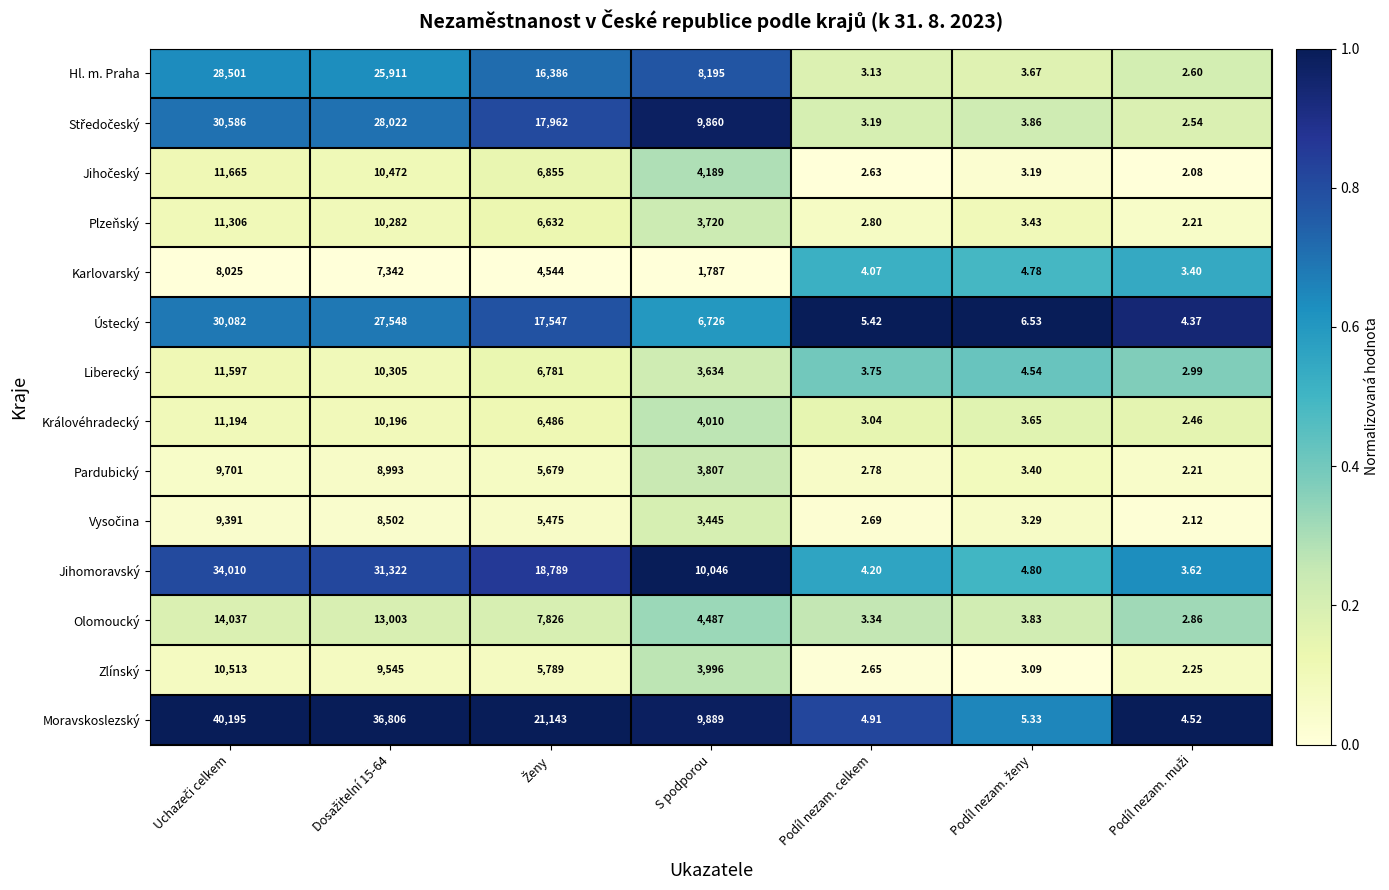

Which series has the widest spread of values?

Moravskoslezský